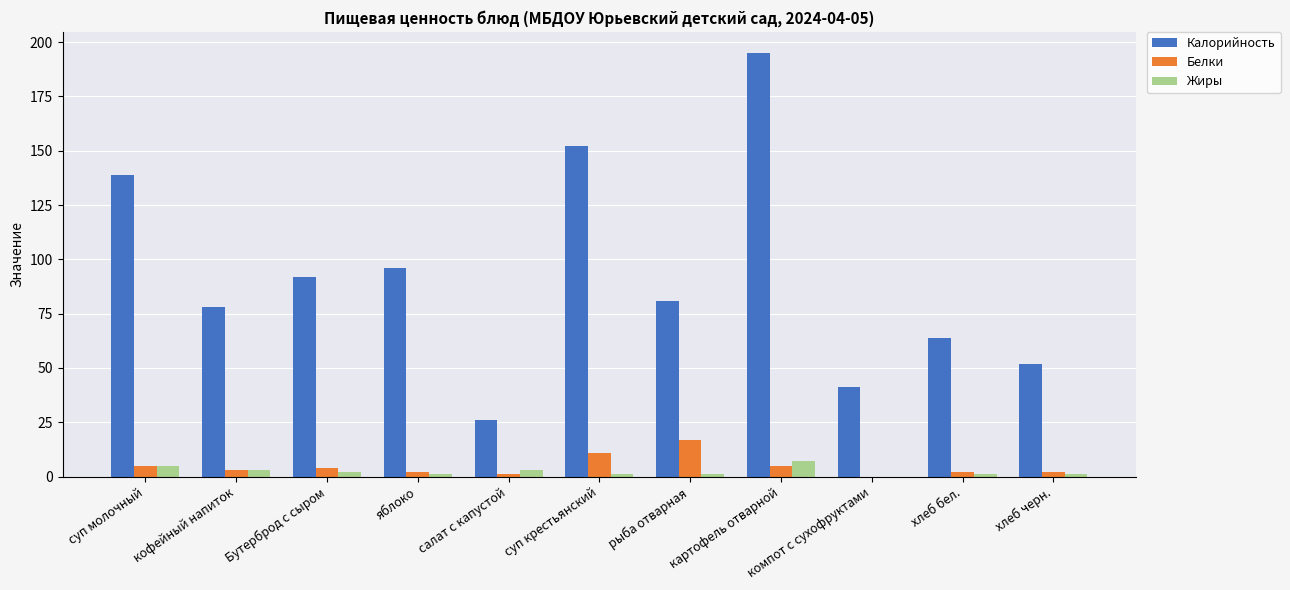

Which series has the widest spread of values?

Калорийность